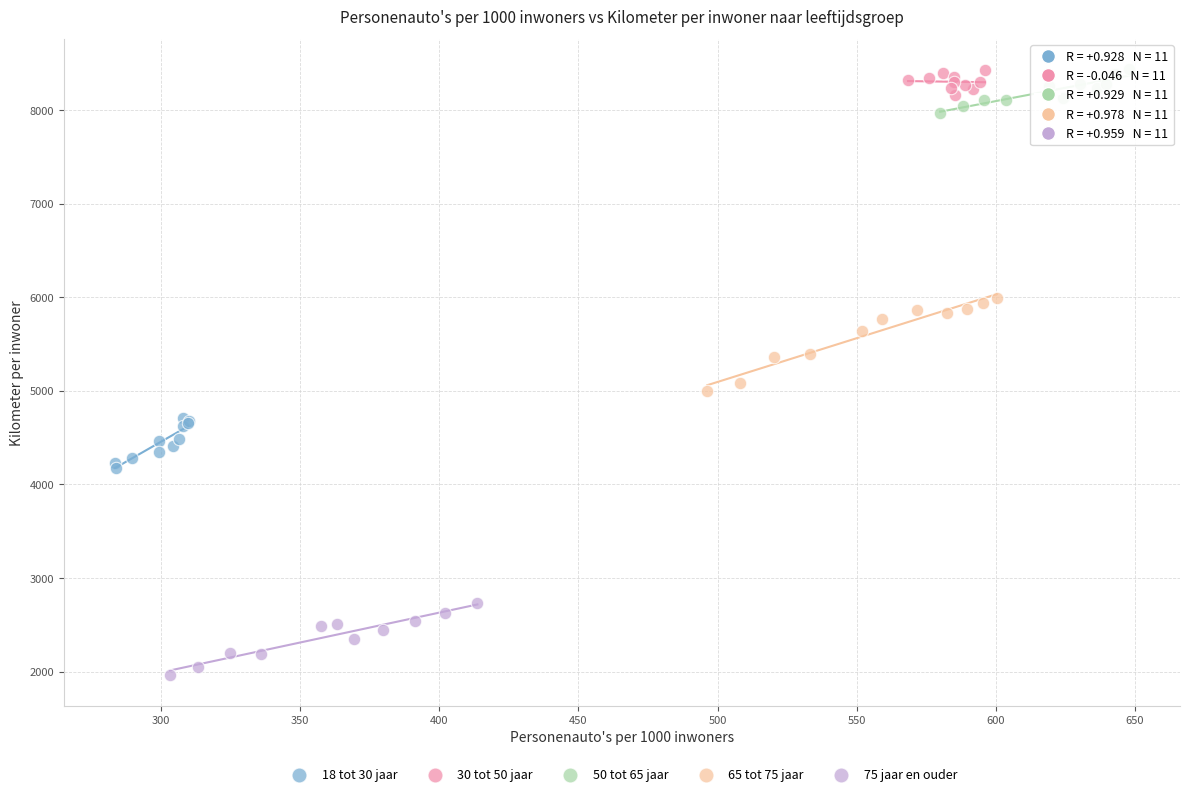

Which series contains the lowest Y value?

75 jaar en ouder